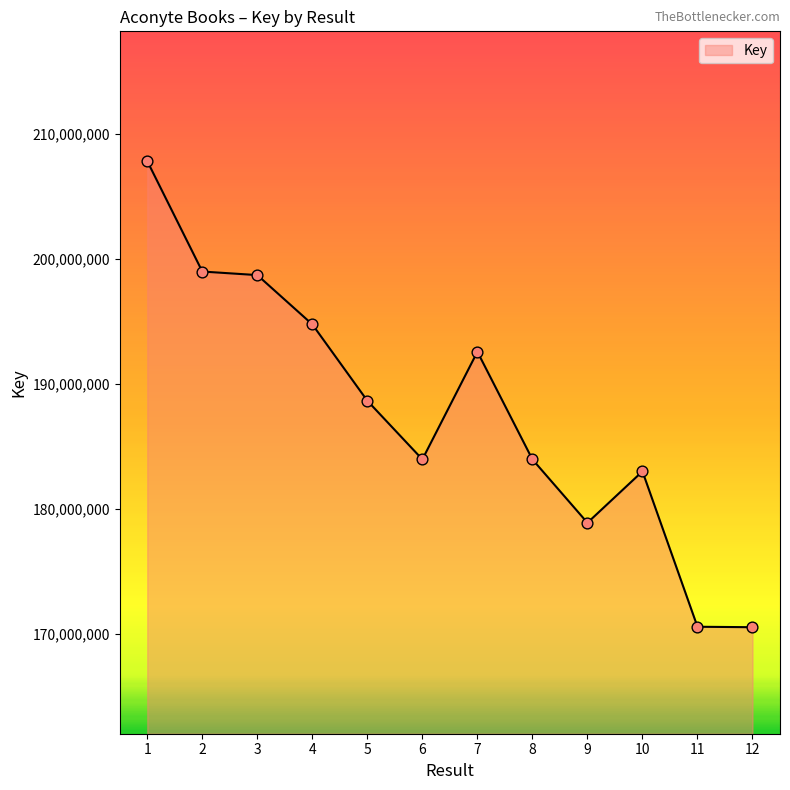

Between 5 and 9, which is larger?

5